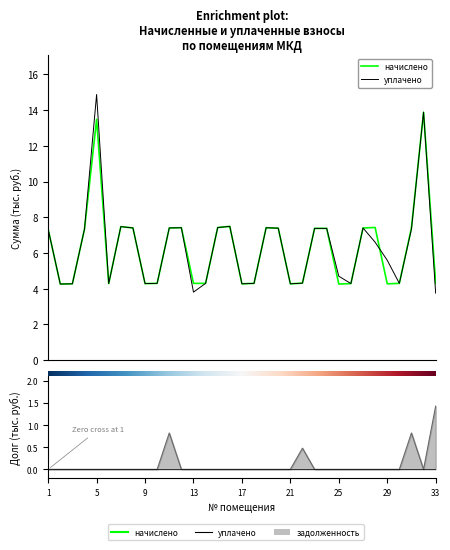

Between 21 and 15, which is larger?

15